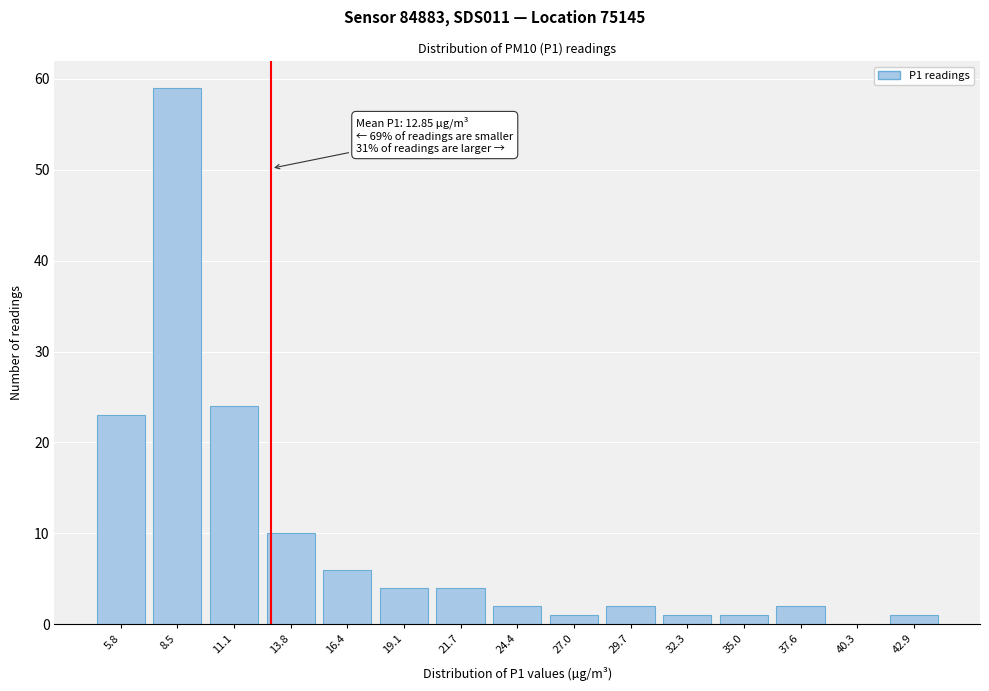

Reading left to right, what are all the values shown in this chart?

5.8=23	8.5=59	11.1=24	13.8=10	16.4=6	19.1=4	21.7=4	24.4=2	27.0=1	29.7=2	32.3=1	35.0=1	37.6=2	40.3=0	42.9=1